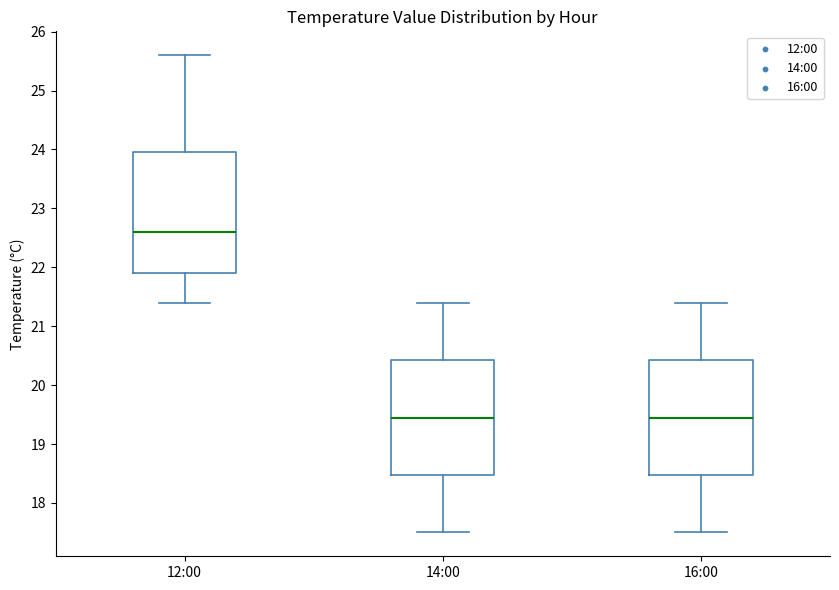

Which box is the tallest, from its lower edge to its upper edge?

12:00